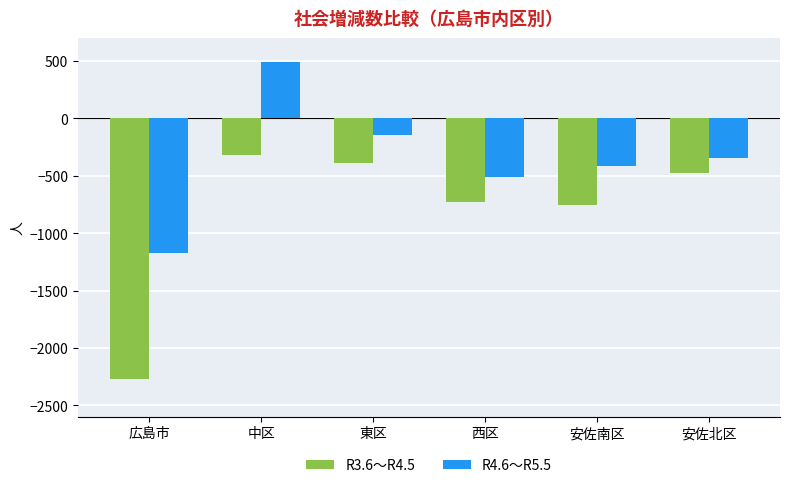

True or false: R4.6～R5.5 has a value of -515 at 西区.

True